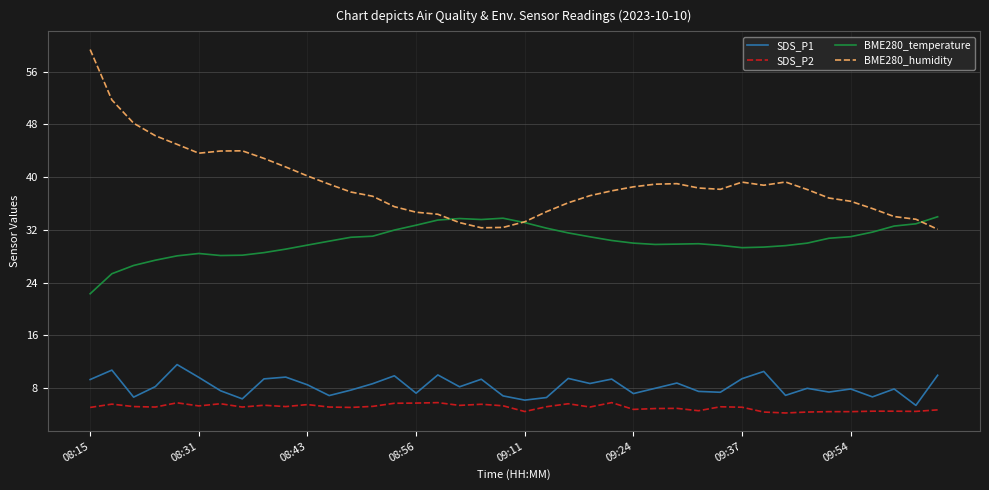

What is the minimum value shown in the chart?

4.2